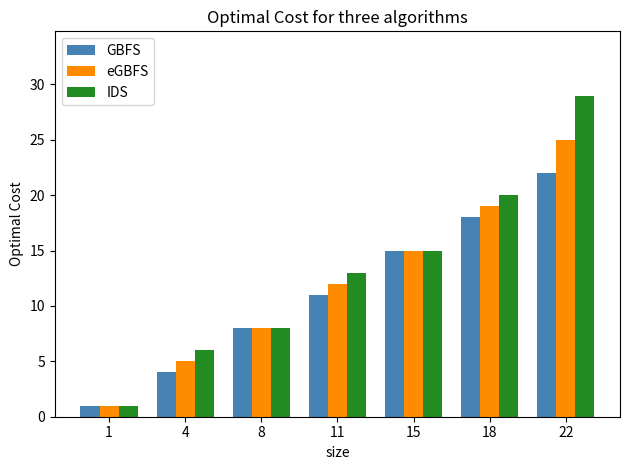

List the labels in order of eGBFS value, largest first.

22, 18, 15, 11, 8, 4, 1